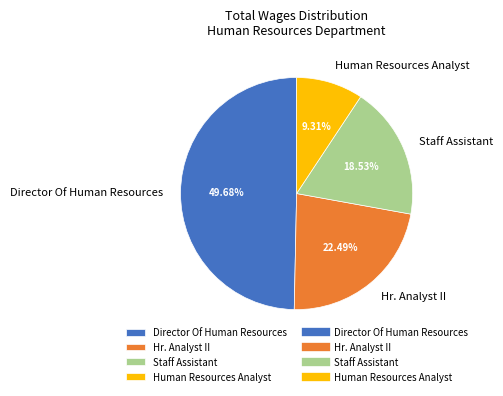

To the nearest percent, what is the combined percentage of Staff Assistant and Human Resources Analyst?

28%